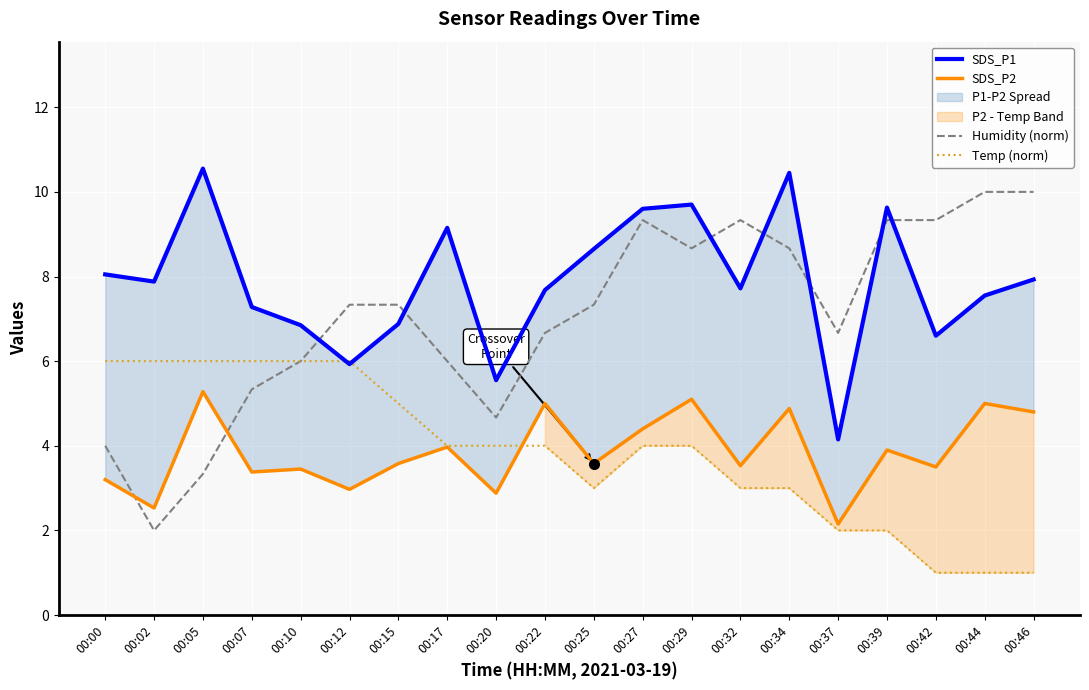

What is the difference between the second highest and second lowest values in the Humidity (norm) series?

6.7